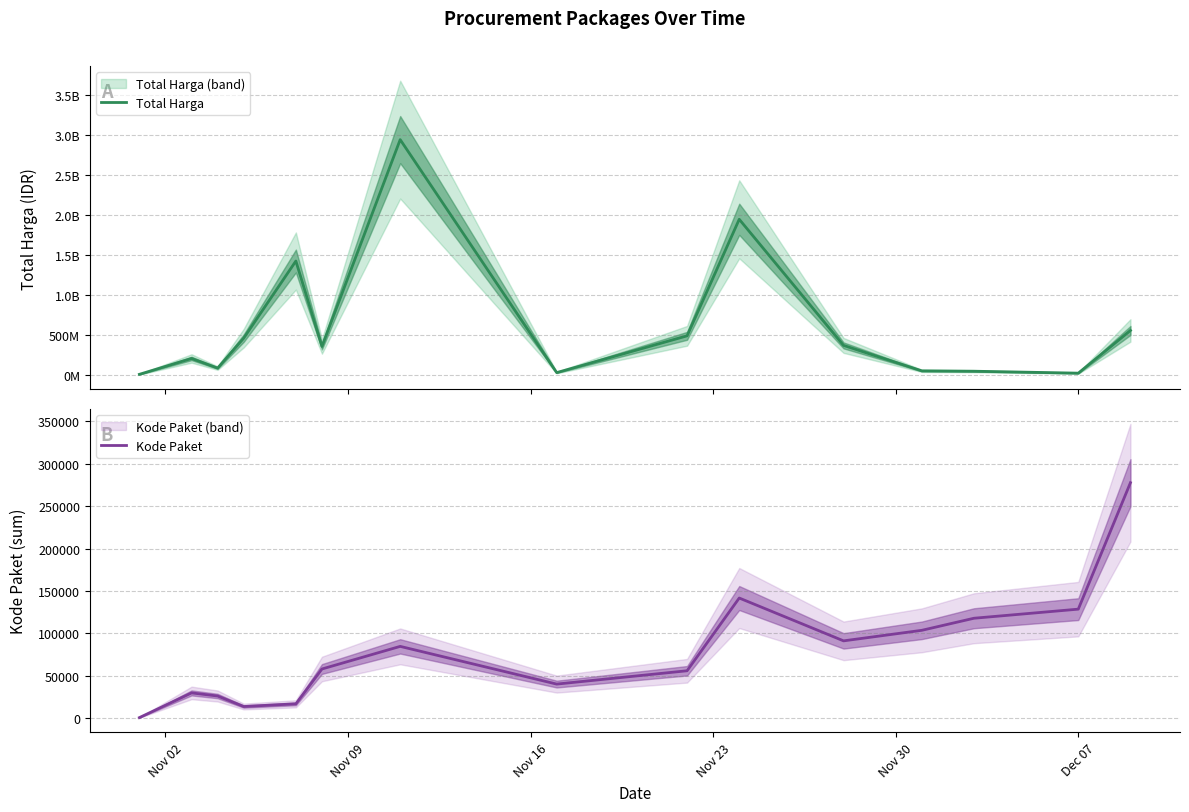

True or false: Kode Paket and Total Harga cross at least once.

False